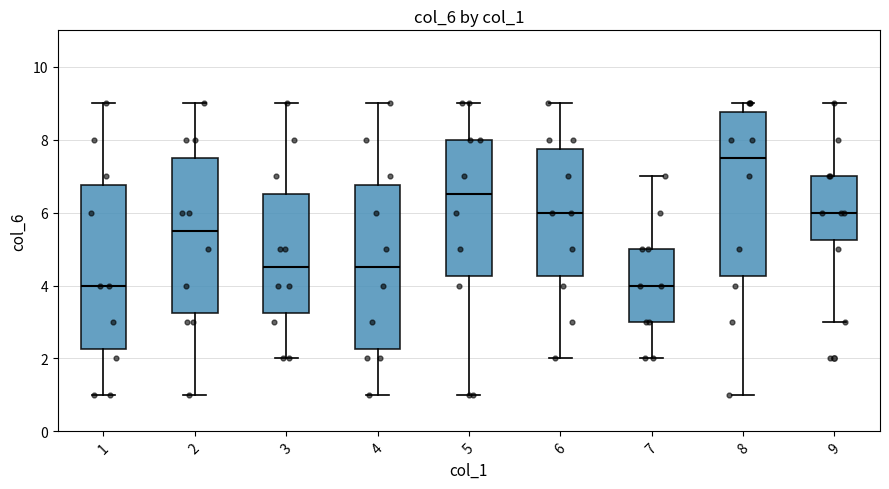

Reading left to right, read every box against the y-axis: the position of its median line, the range the box covers, and the ends of its whiskers. The values are not printed on the chart, so give them approximately, as read against the axis.

1: median 4.0, box 2.2 to 6.8, whiskers 1.0 to 9.0
2: median 5.6, box 3.2 to 7.6, whiskers 1.0 to 9.0
3: median 4.6, box 3.2 to 6.6, whiskers 2.0 to 9.0
4: median 4.6, box 2.2 to 6.8, whiskers 1.0 to 9.0
5: median 6.6, box 4.2 to 8.0, whiskers 1.0 to 9.0
6: median 6.0, box 4.2 to 7.8, whiskers 2.0 to 9.0
7: median 4.0, box 3.0 to 5.0, whiskers 2.0 to 7.0
8: median 7.6, box 4.2 to 8.8, whiskers 1.0 to 9.0
9: median 6.0, box 5.2 to 7.0, whiskers 3.0 to 9.0